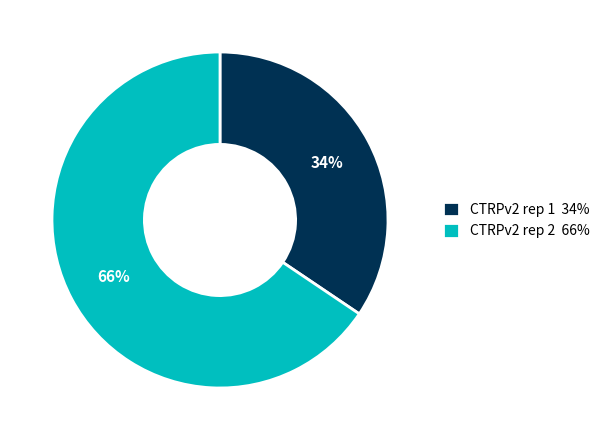

Rank the categories by value from highest to lowest.

CTRPv2 rep 2, CTRPv2 rep 1